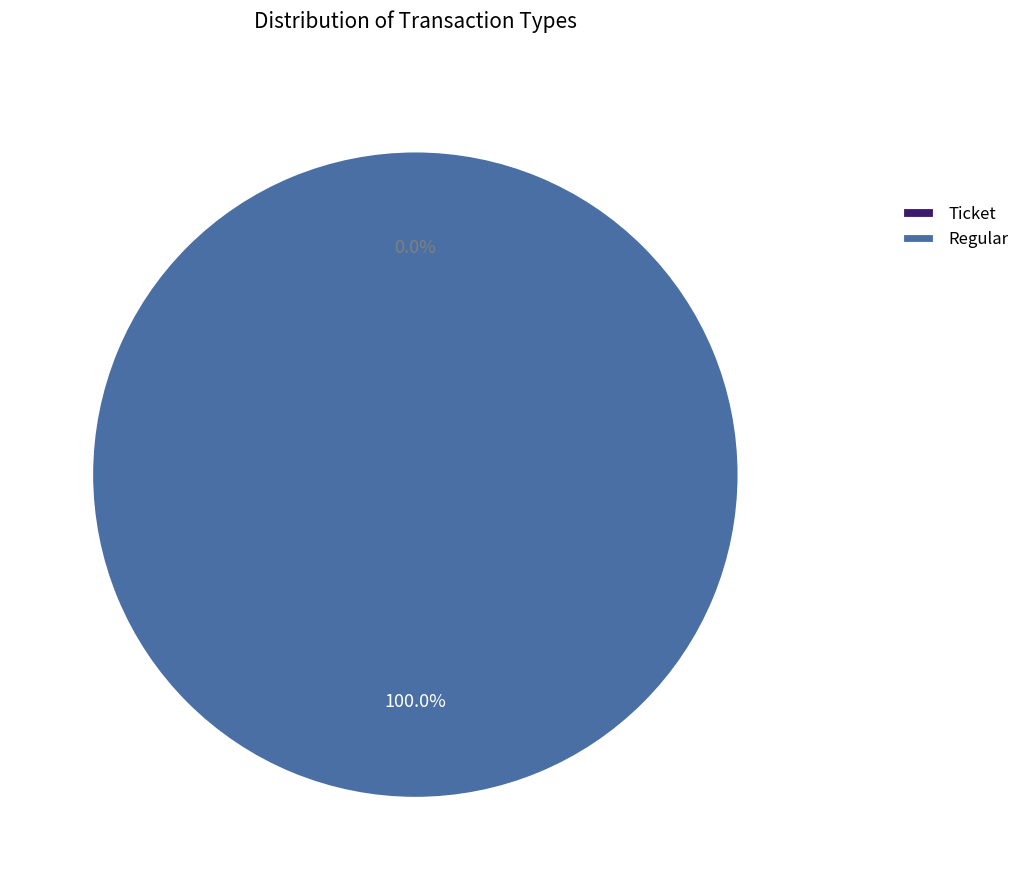

Count the number of slices in the pie.

2